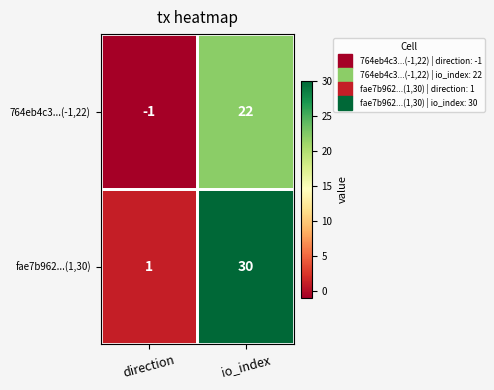

What is the spread (max minus min) of values at direction?

2